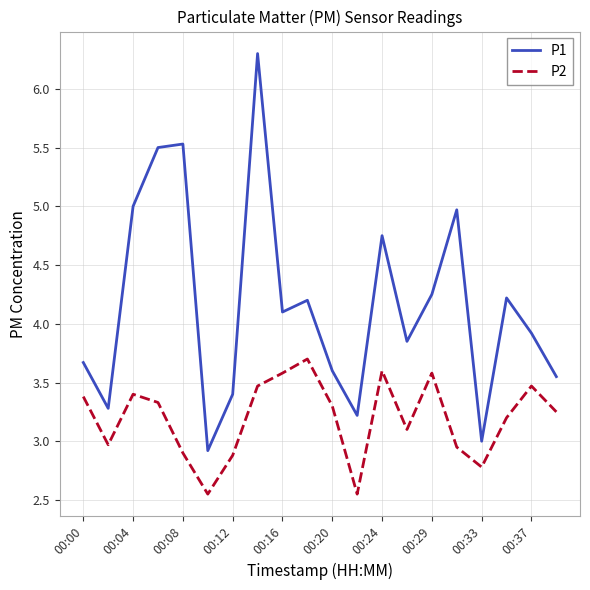

True or false: P1 and P2 intersect in this chart.

False